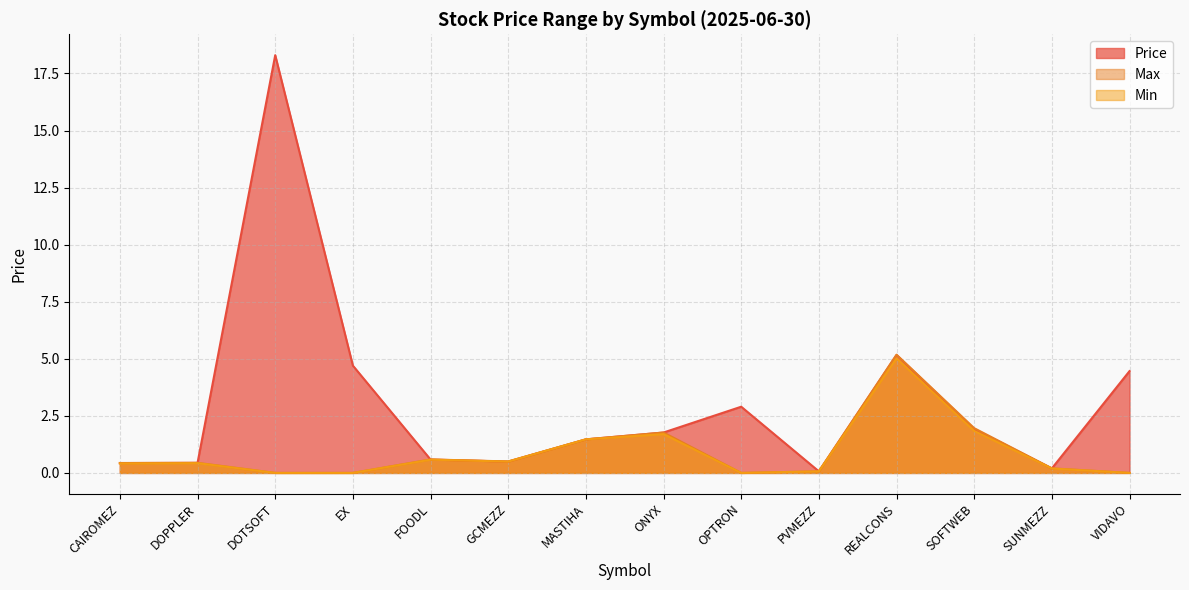

What is the label of the 8th point from the right?

MASTIHA